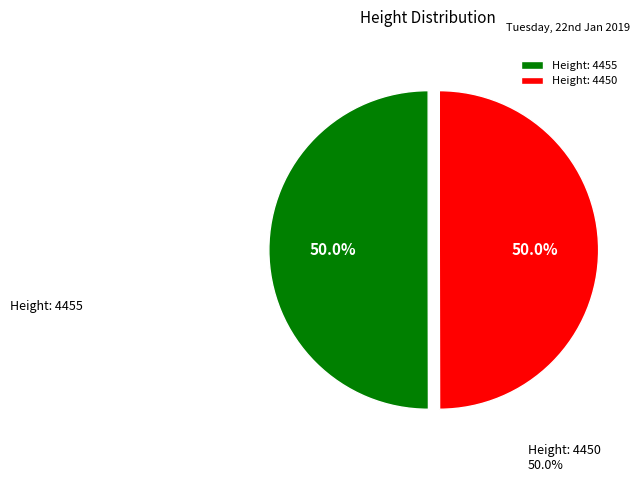

What is the total percentage of Height: 4450 and Height: 4455?

100.0%